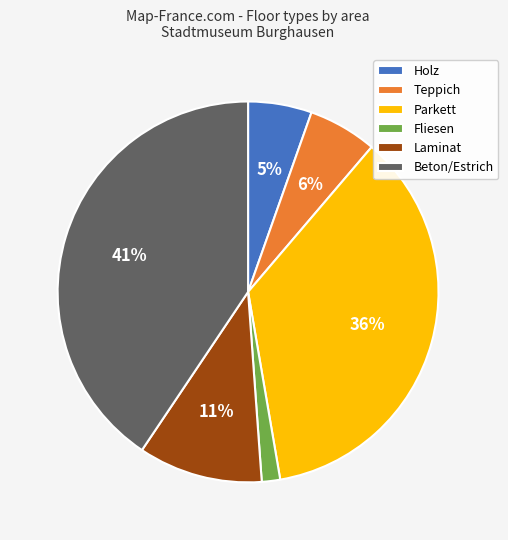

What percentage is the Beton/Estrich slice, to the nearest percent?

41%